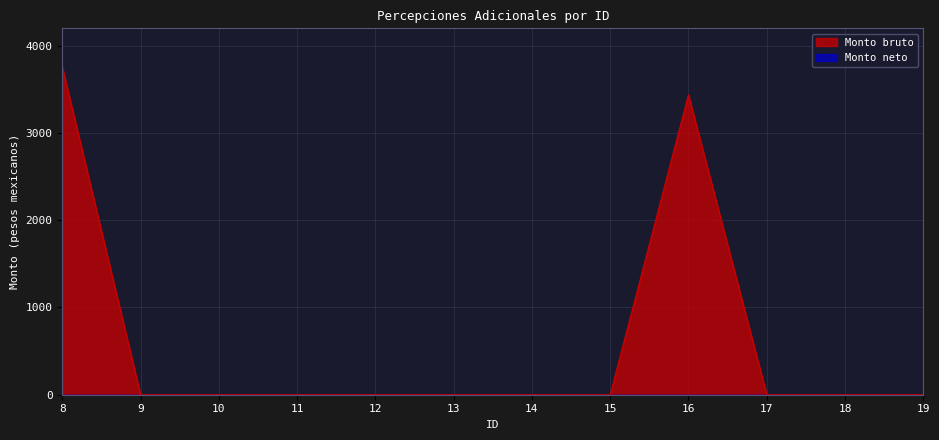

What is the value of the 1st point from the left?

3756.7